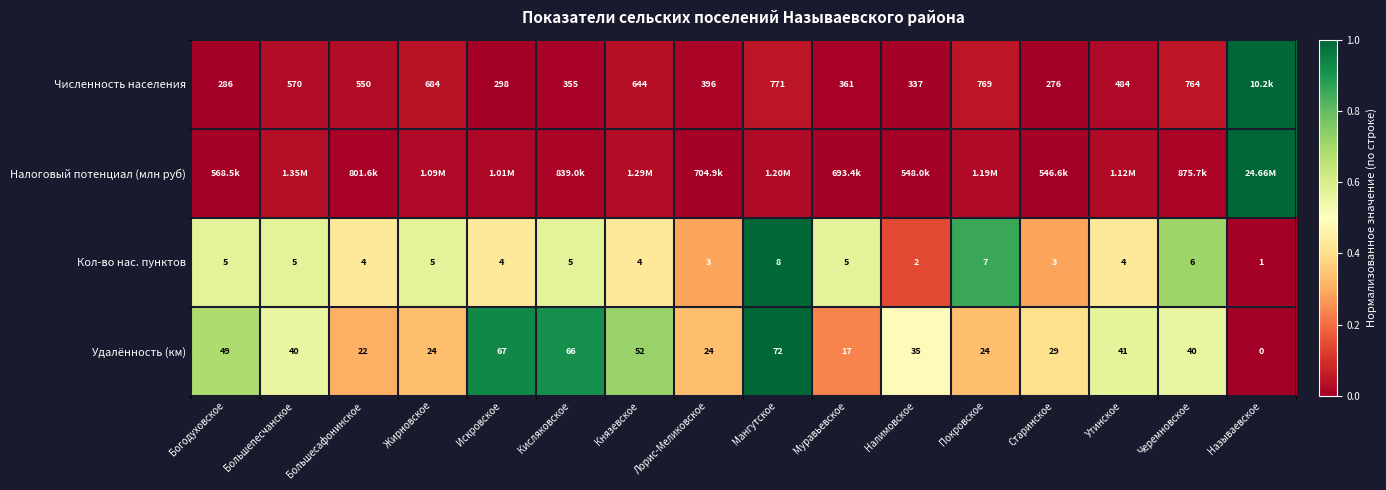

At which label does Кол-во нас. пунктов reach its minimum?

Называевское